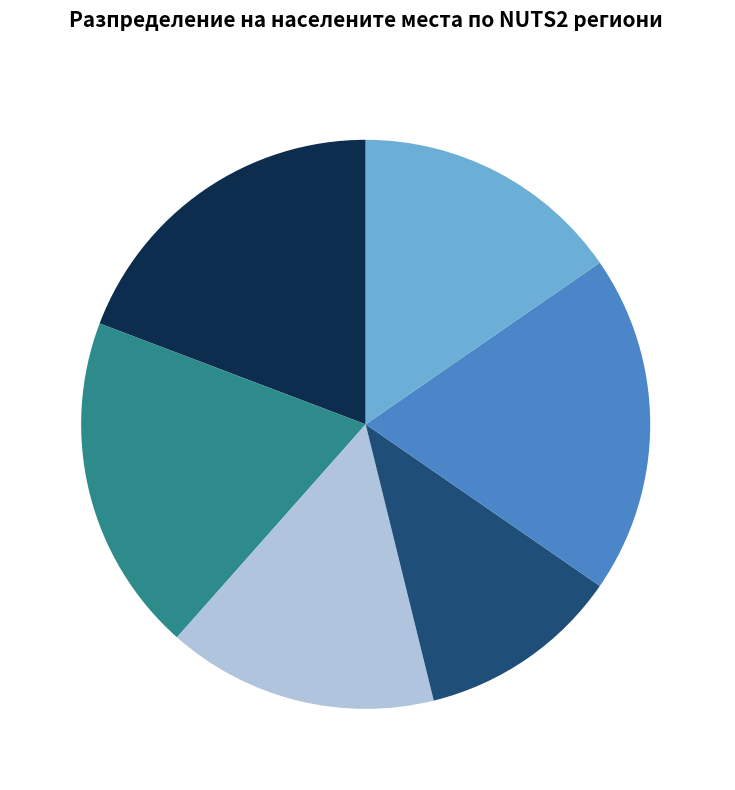

What is the ratio of the value at BG31 to the value at BG42?

0.8